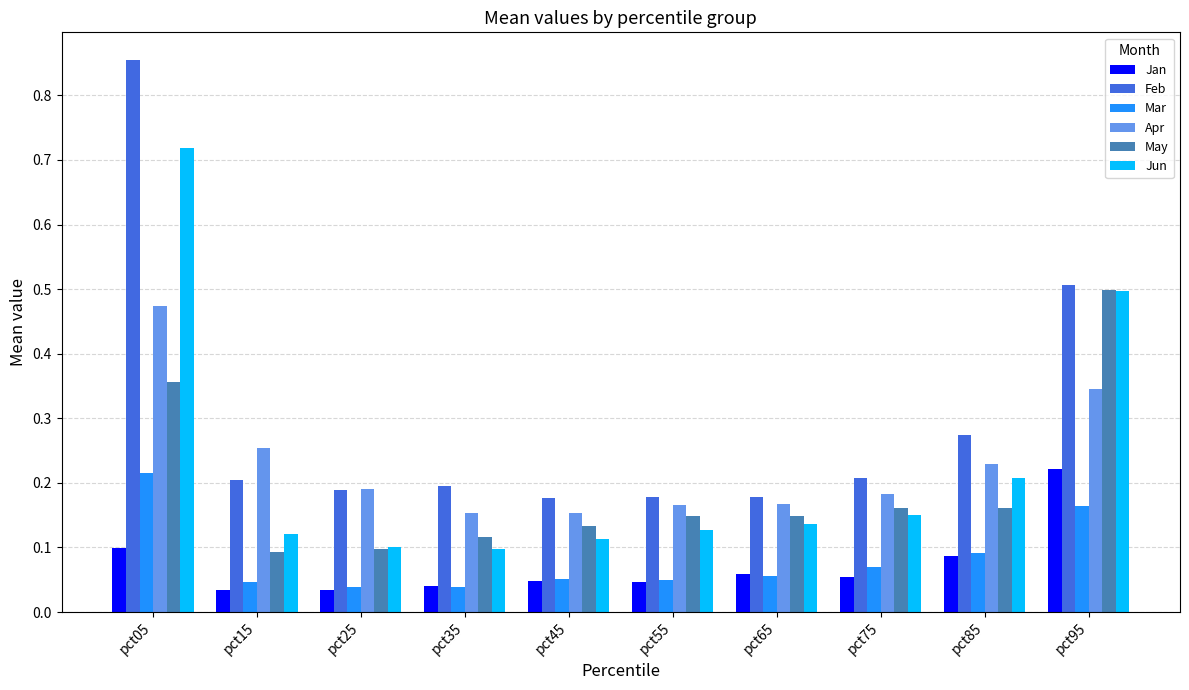

Is the value of Jan at pct65 greater than the value of May at pct45?

No